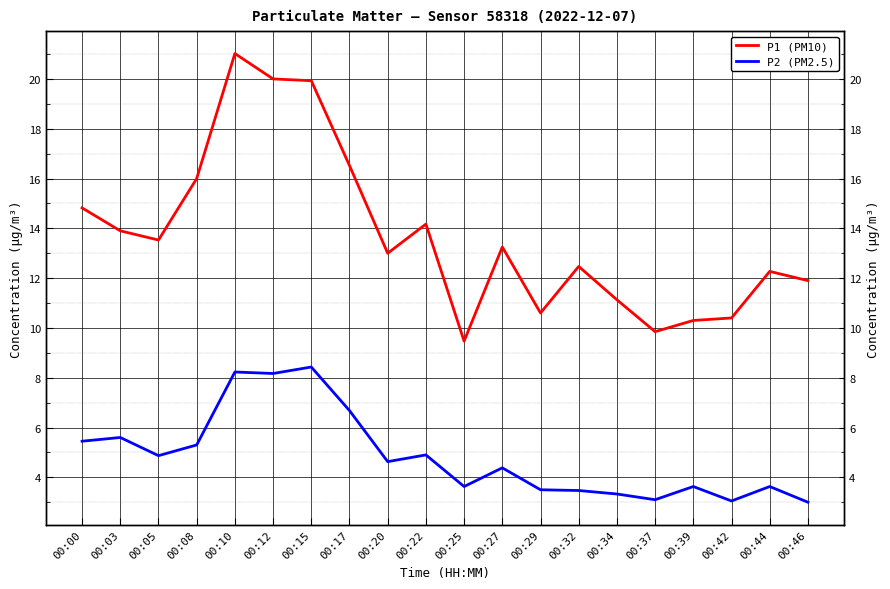

Where does the P1 (PM10) series first go above 13?

00:00